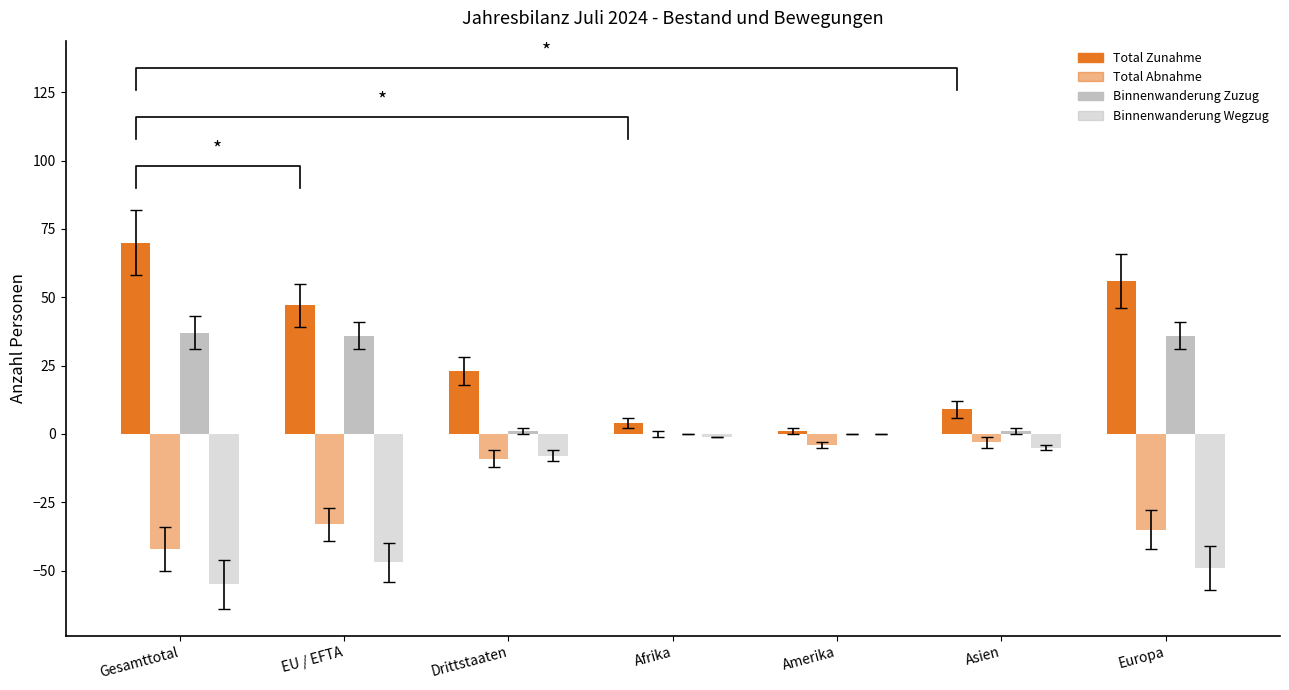

Is it true that Total Zunahme equals 16 at EU / EFTA?

False